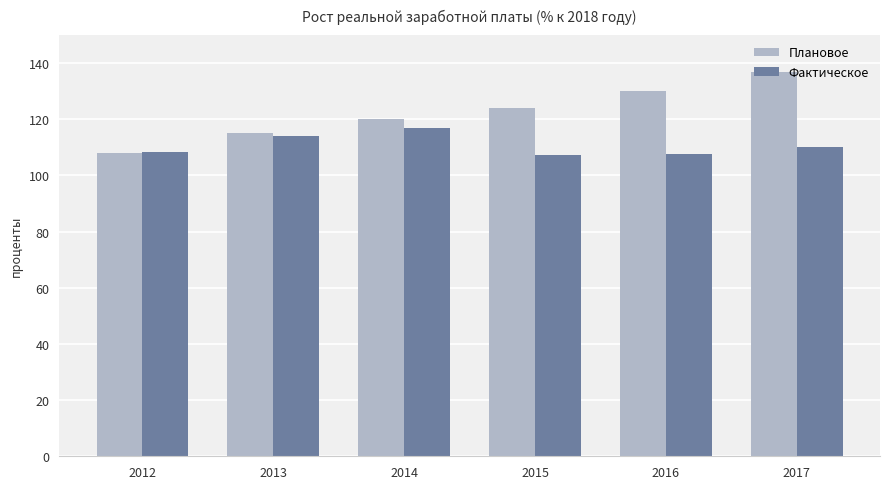

List the labels in order of Плановое value, largest first.

2017, 2016, 2015, 2014, 2013, 2012